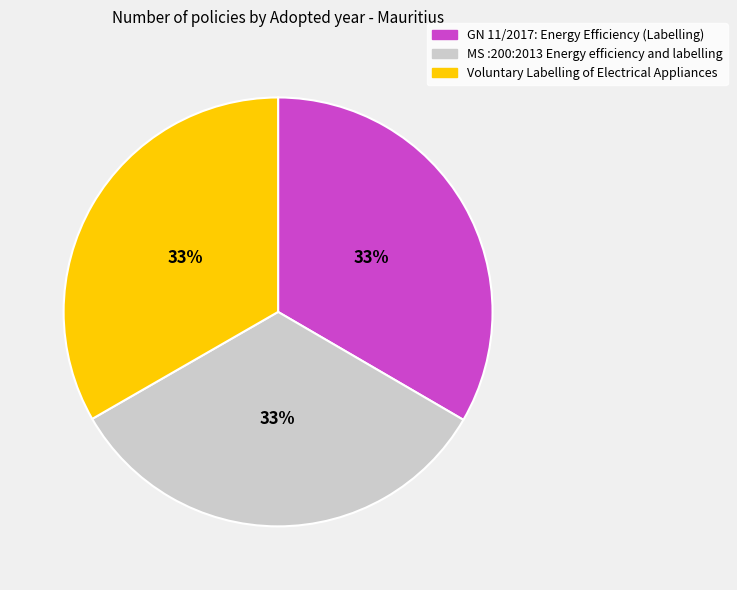

To the nearest percent, what portion does MS :200:2013 Energy efficiency and labelling represent?

33%